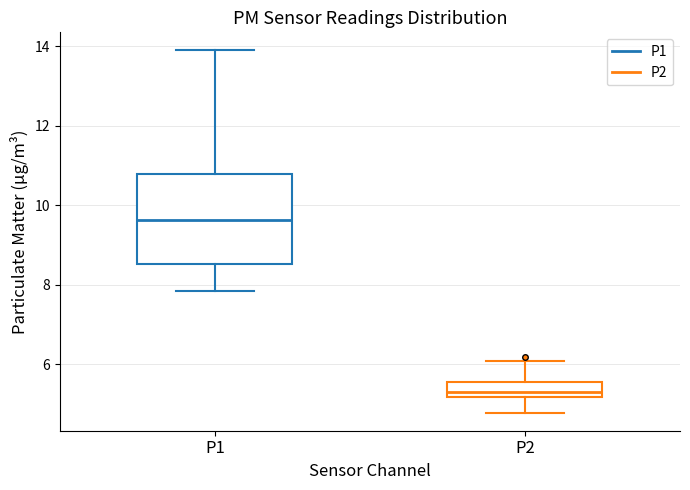

Where is the upper edge of the box for P1 on the y-axis? The values are not printed on the chart, so give them approximately, as read against the axis.

10.8